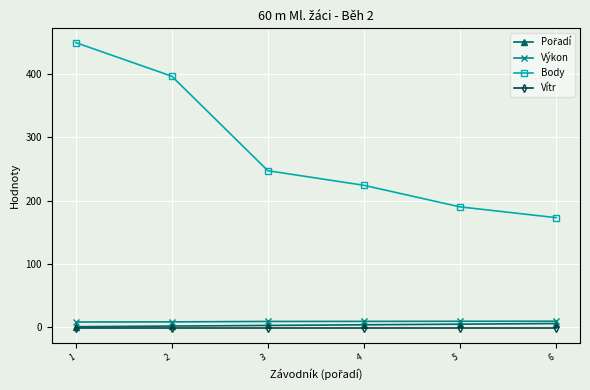

Which series has the largest total across all categories?

Body